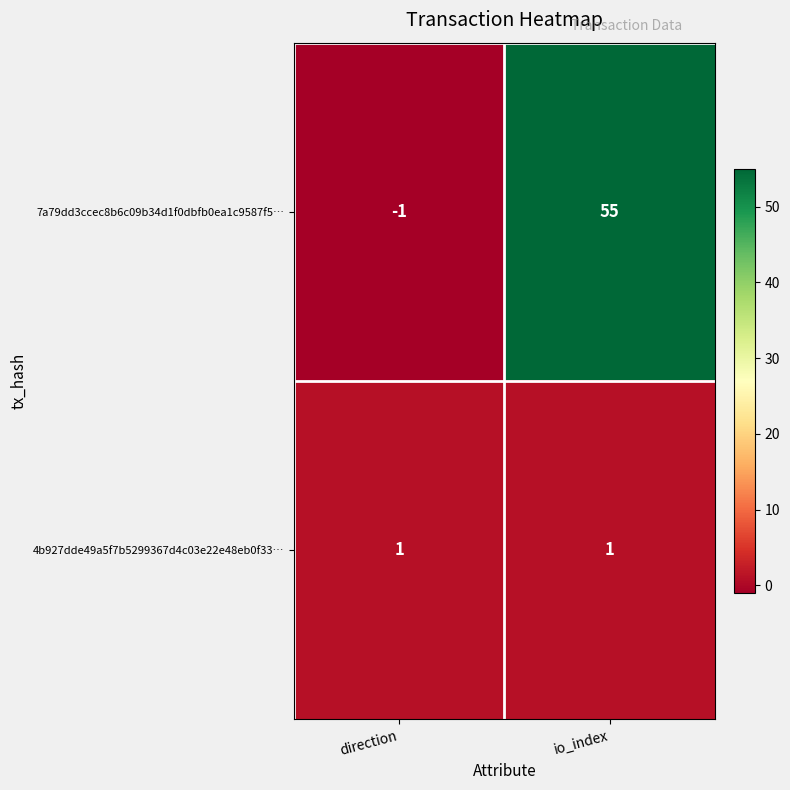

What is the minimum value shown in the chart?

-1